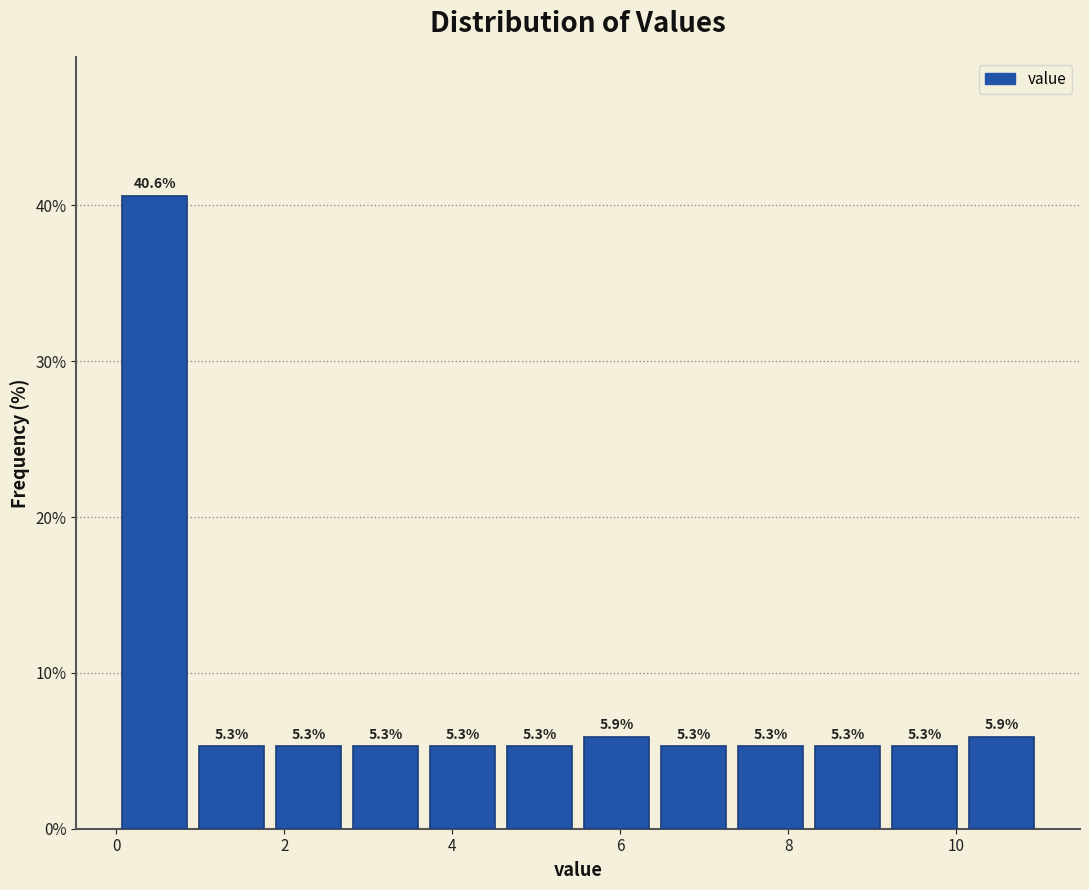

What is the height of the bar covering 10.0 to 11.0 on the x-axis? The bar edges are not printed on the chart, so give them approximately, as read against the axis.

5.9